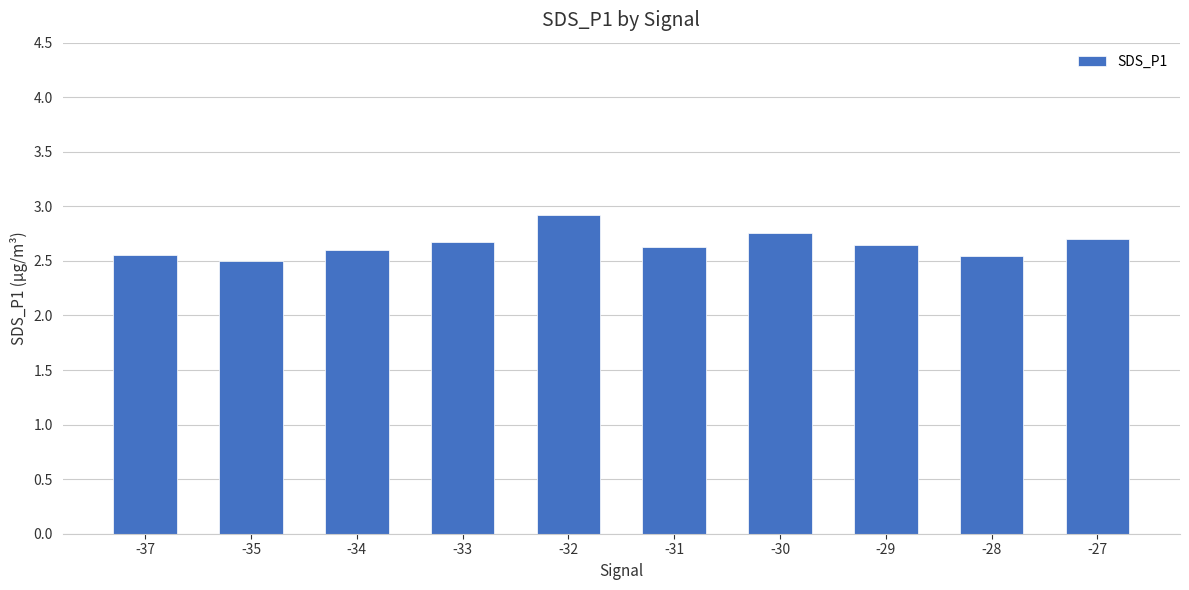

What is the sum of all values?

26.5